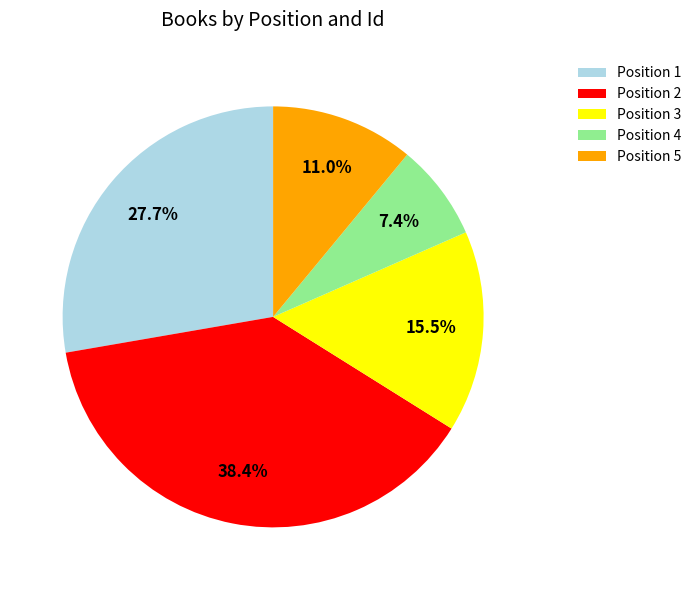

Which slice is the smallest?

Position 4